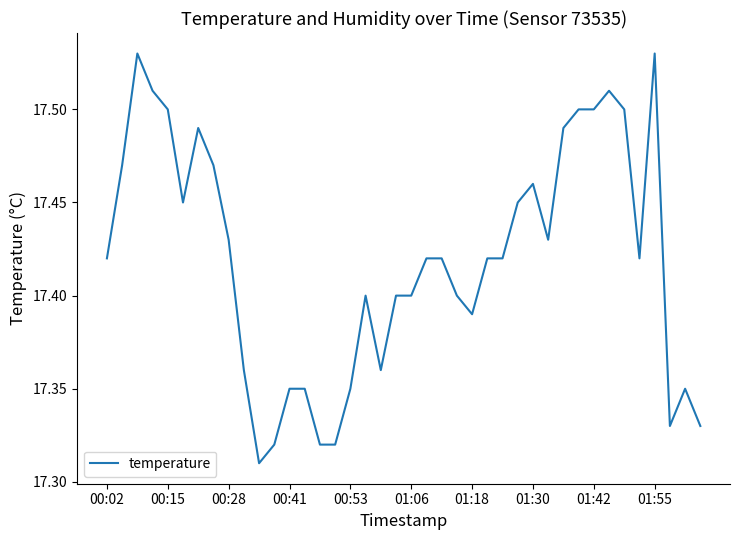

The chart shows a value of 6.6 at 01:42. True or false?

False